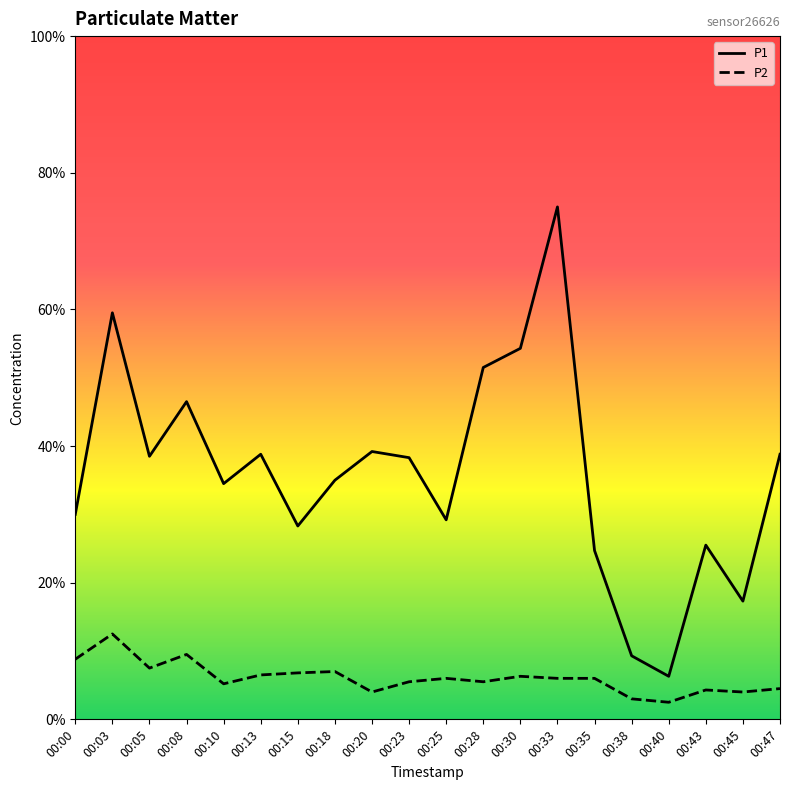

Does the chart display data point markers on the line(s)?

No